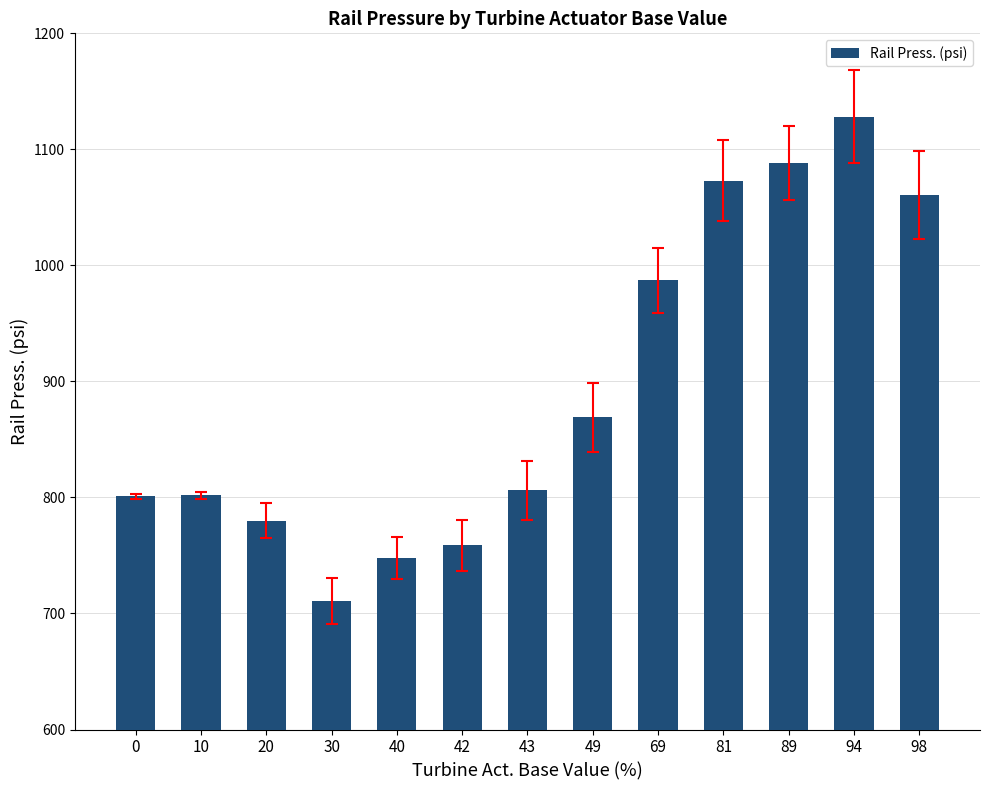

The value at 20 is 780. True or false?

True